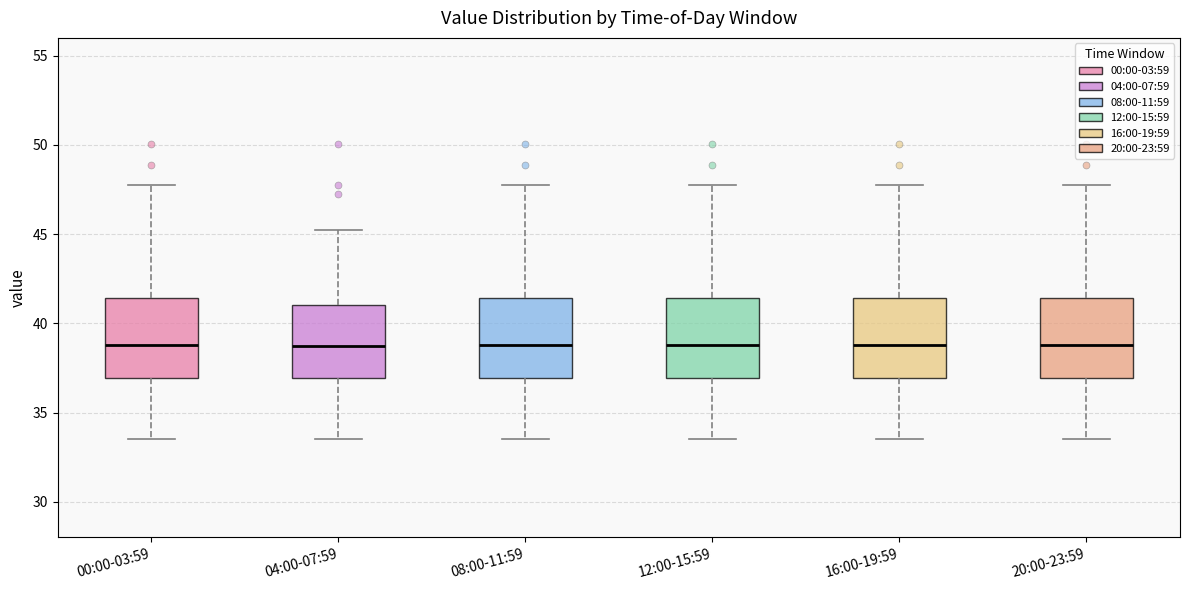

Reading left to right, read every box against the y-axis: the position of its median line, the range the box covers, and the ends of its whiskers. The values are not printed on the chart, so give them approximately, as read against the axis.

00:00-03:59: median 39.0, box 37.0 to 41.5, whiskers 33.5 to 47.5
04:00-07:59: median 38.5, box 37.0 to 41.0, whiskers 33.5 to 45.0
08:00-11:59: median 39.0, box 37.0 to 41.5, whiskers 33.5 to 47.5
12:00-15:59: median 39.0, box 37.0 to 41.5, whiskers 33.5 to 47.5
16:00-19:59: median 39.0, box 37.0 to 41.5, whiskers 33.5 to 47.5
20:00-23:59: median 39.0, box 37.0 to 41.5, whiskers 33.5 to 47.5